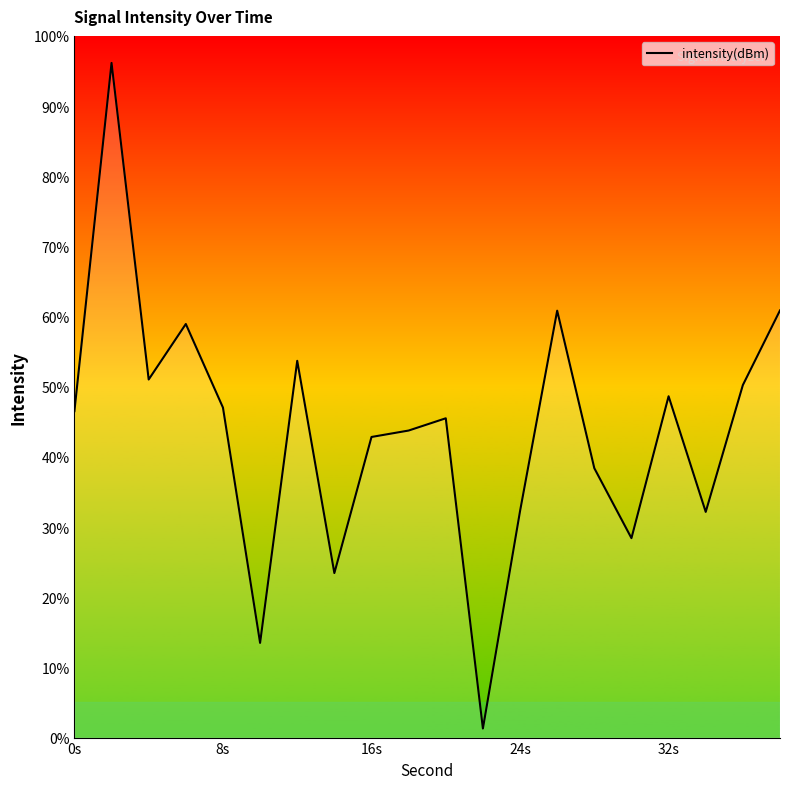

What is the difference between the maximum and minimum values?

94.9